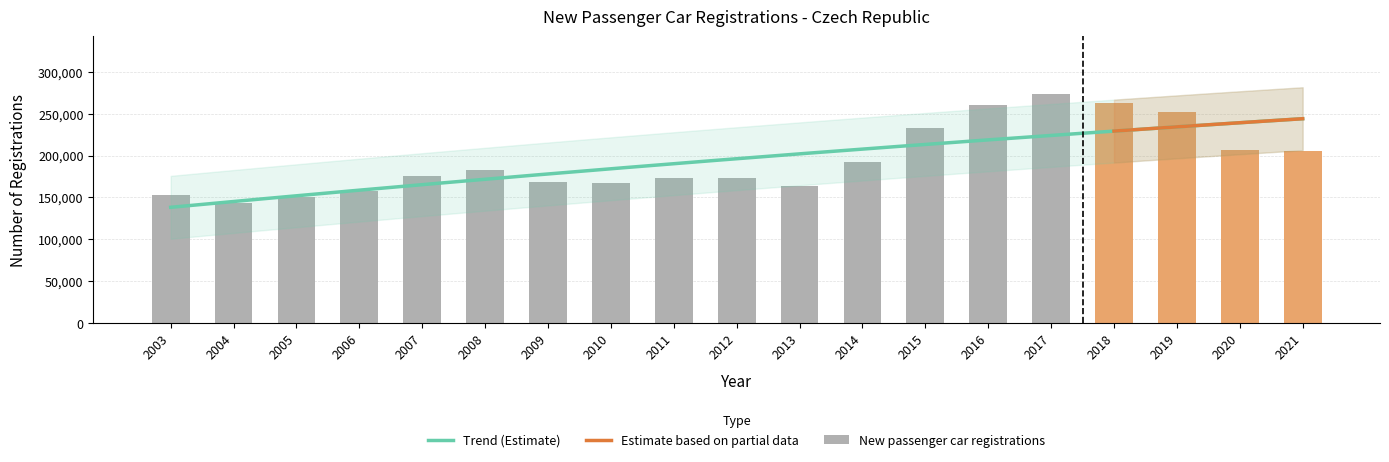

What is the change in value from 2014 to 2015?

+40809